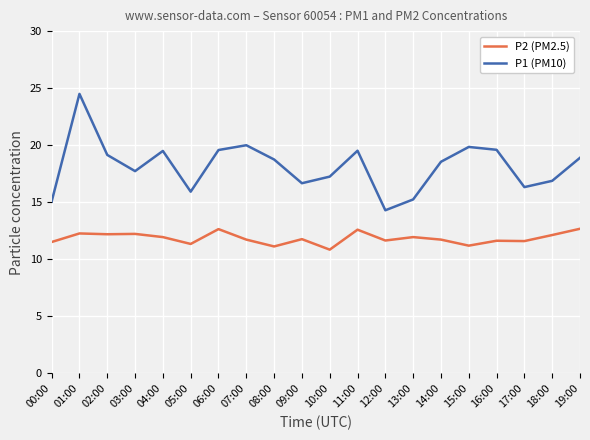

Where does the P1 (PM10) series first go above 18?

01:00